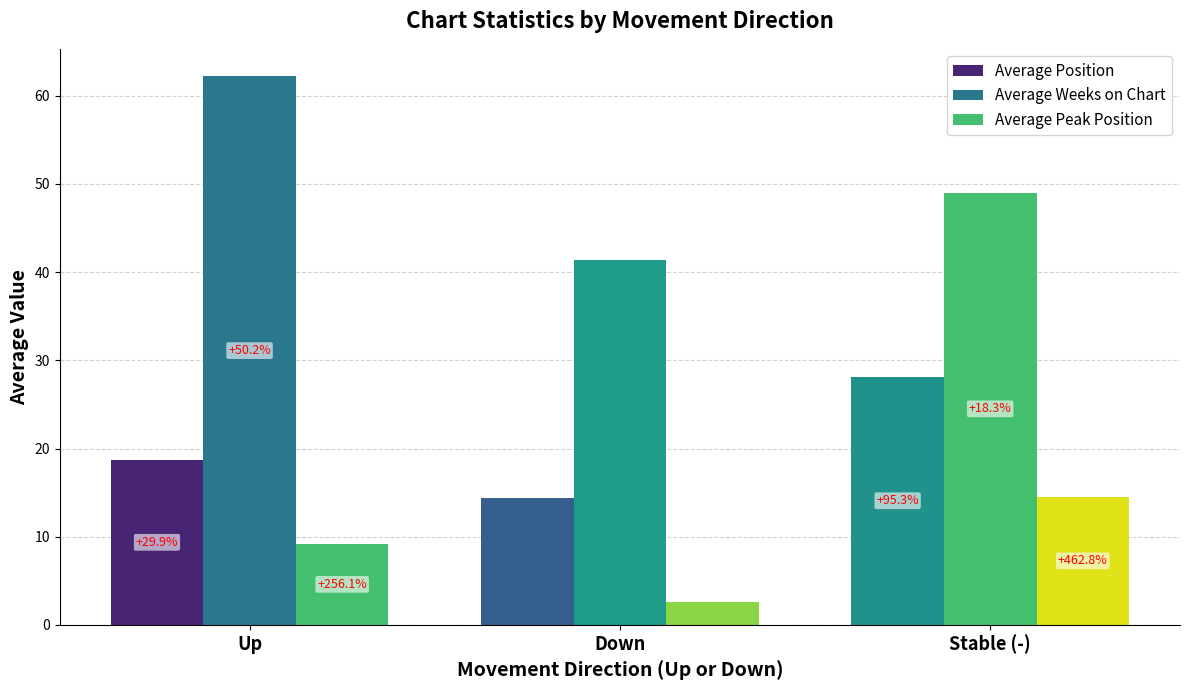

At Down, list the series in order from largest to smallest.

Average Weeks on Chart, Average Position, Average Peak Position